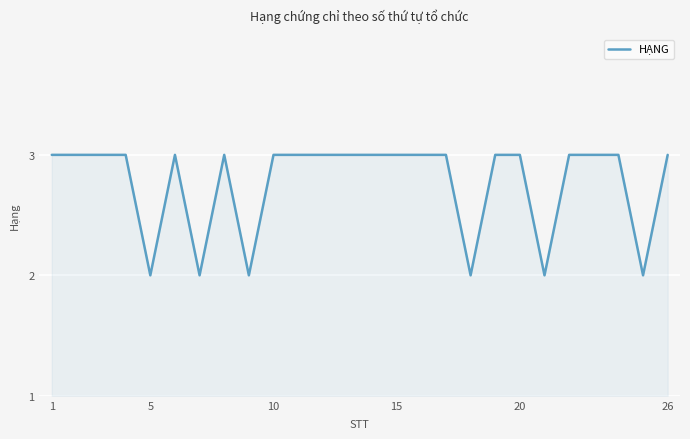

How many values are between 3 and 4?

20